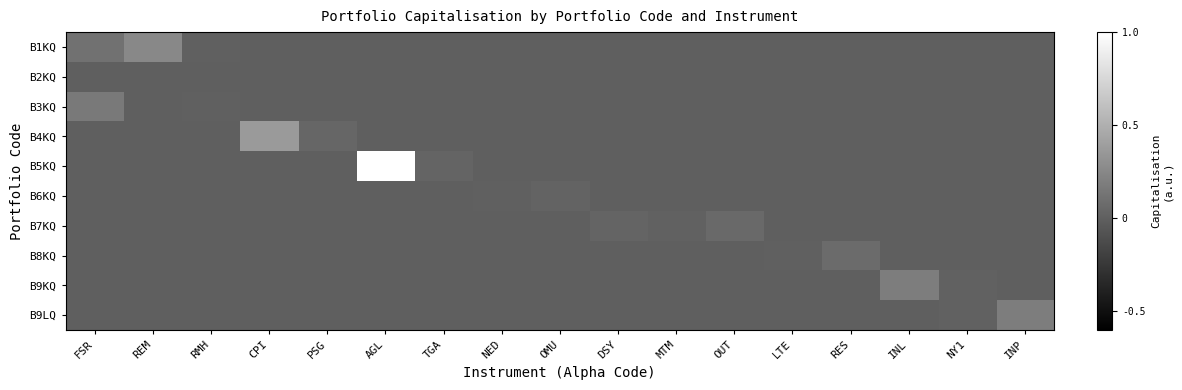

Which series has the largest range (max minus min)?

B5KQ